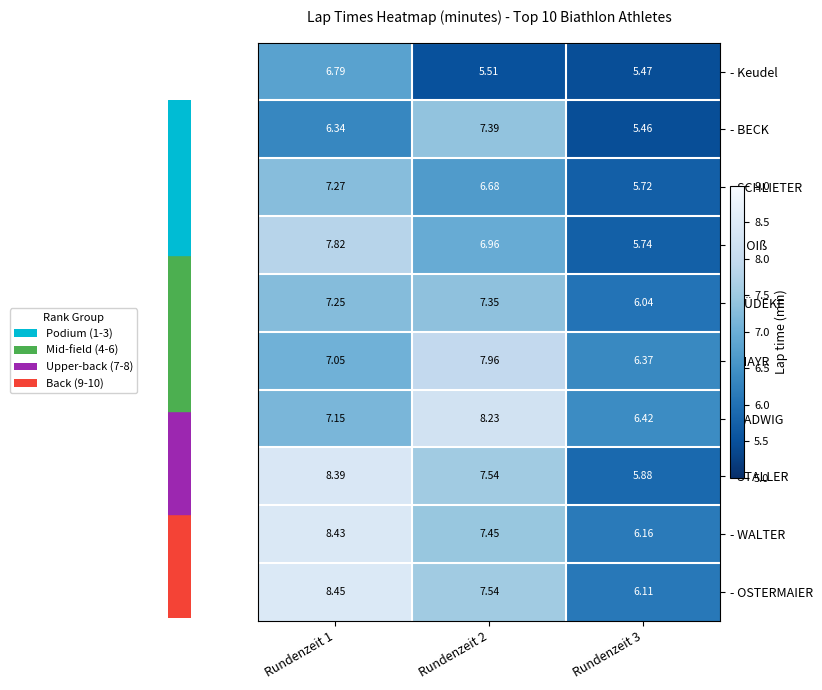

Which series has the largest range (max minus min)?

- STALLER